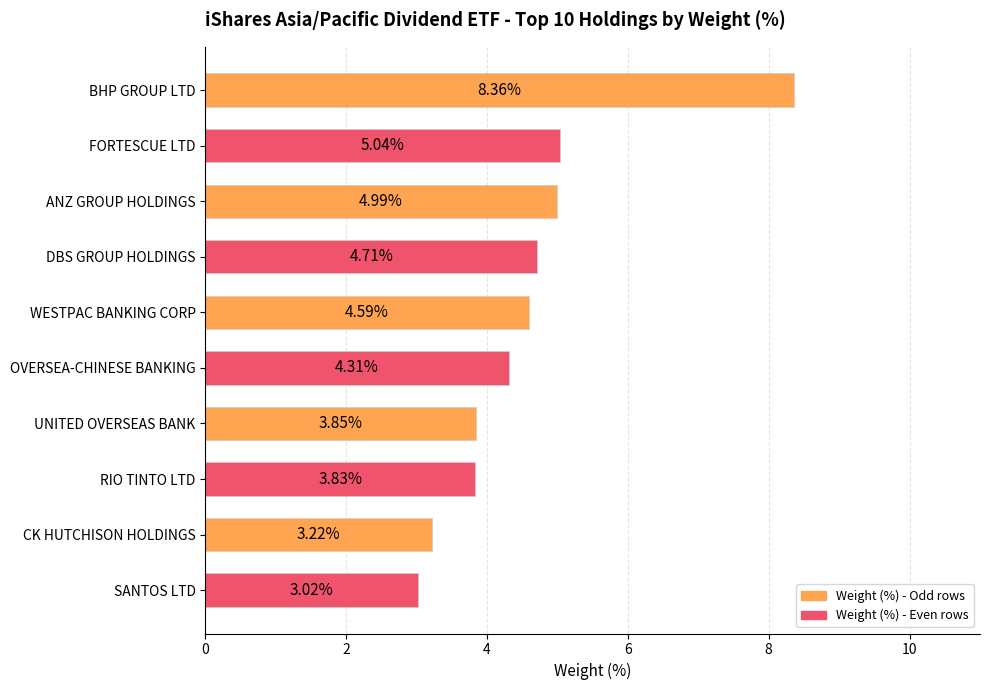

Which category has the highest value across all series?

BHP GROUP LTD